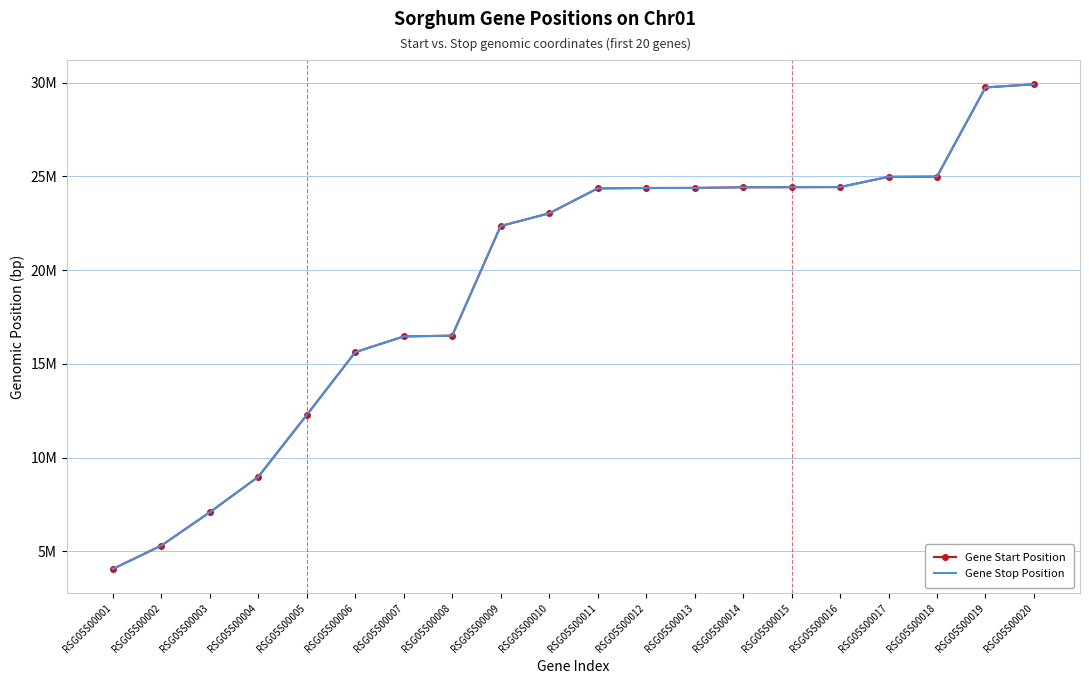

What are all the series names shown in the legend?

Gene Start Position, Gene Stop Position